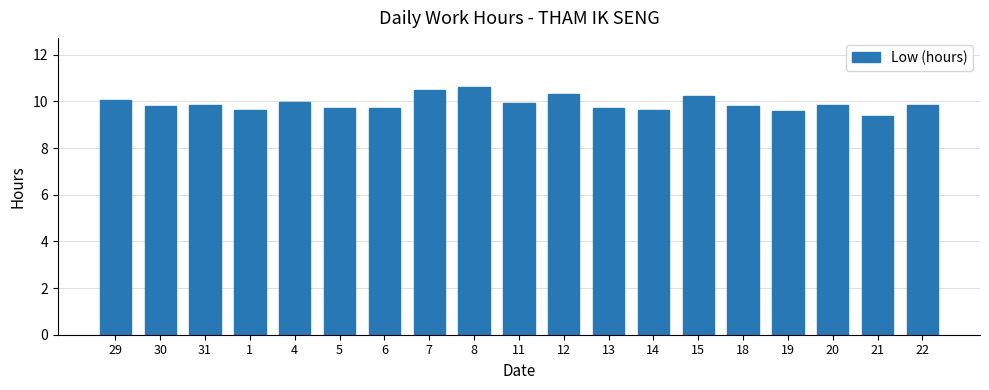

Approximately how many times larger is the value at 22 compared to 7?

0.9